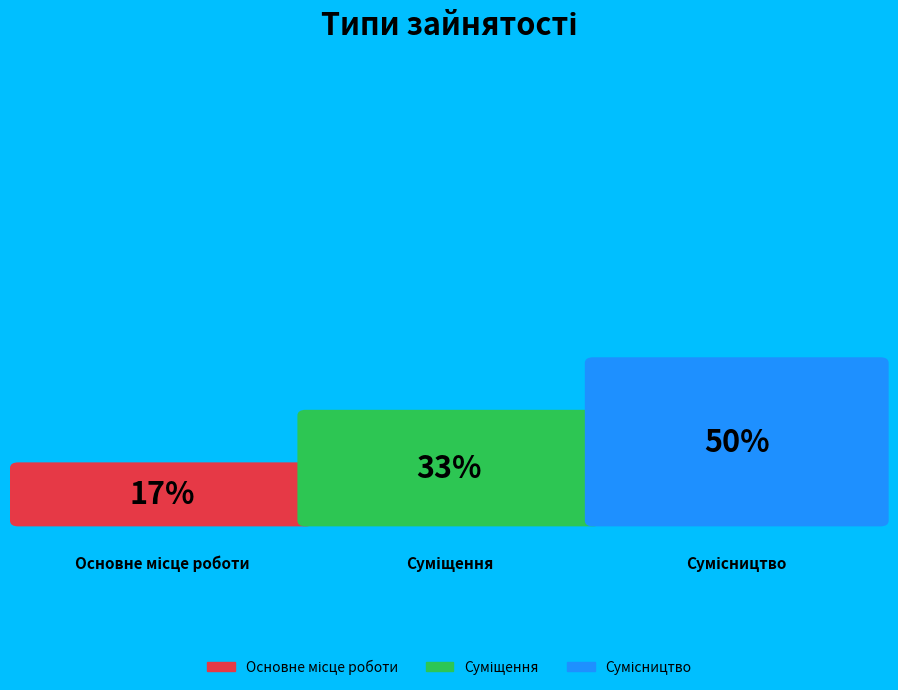

Combined, what portion of the pie is Основне місце роботи and Сумісництво?

66.7%